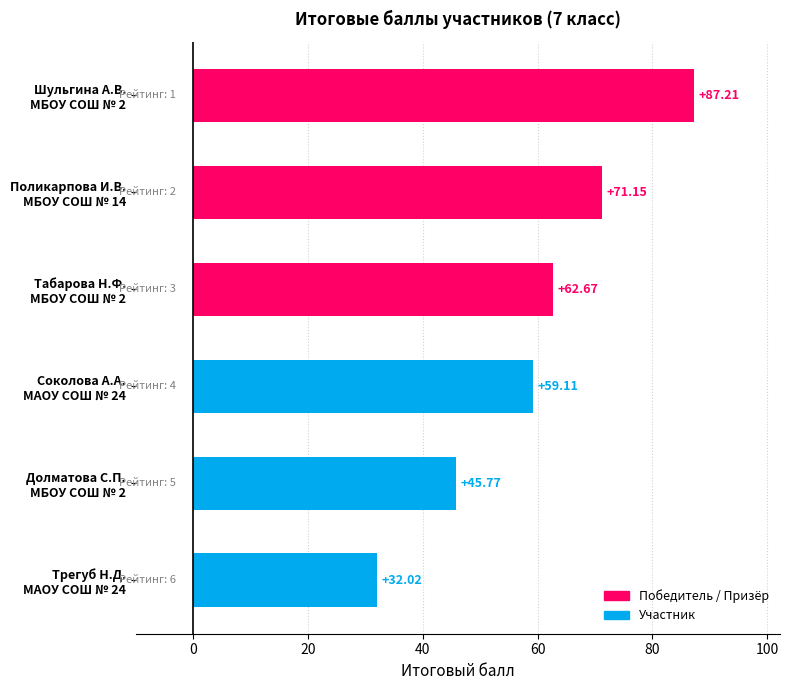

Where does the data first go above 62?

Шульгина А.В.
МБОУ СОШ № 2